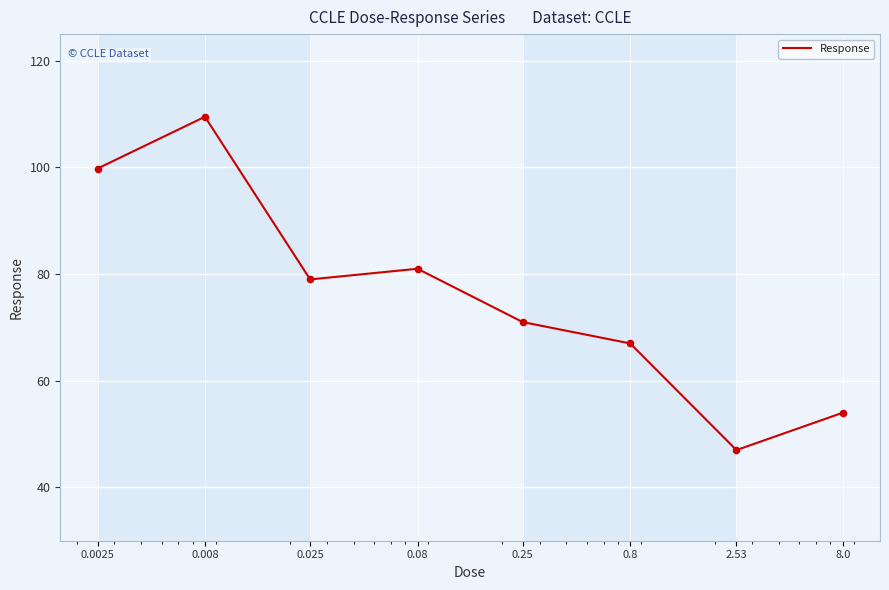

What is the maximum value shown in the chart?

109.5